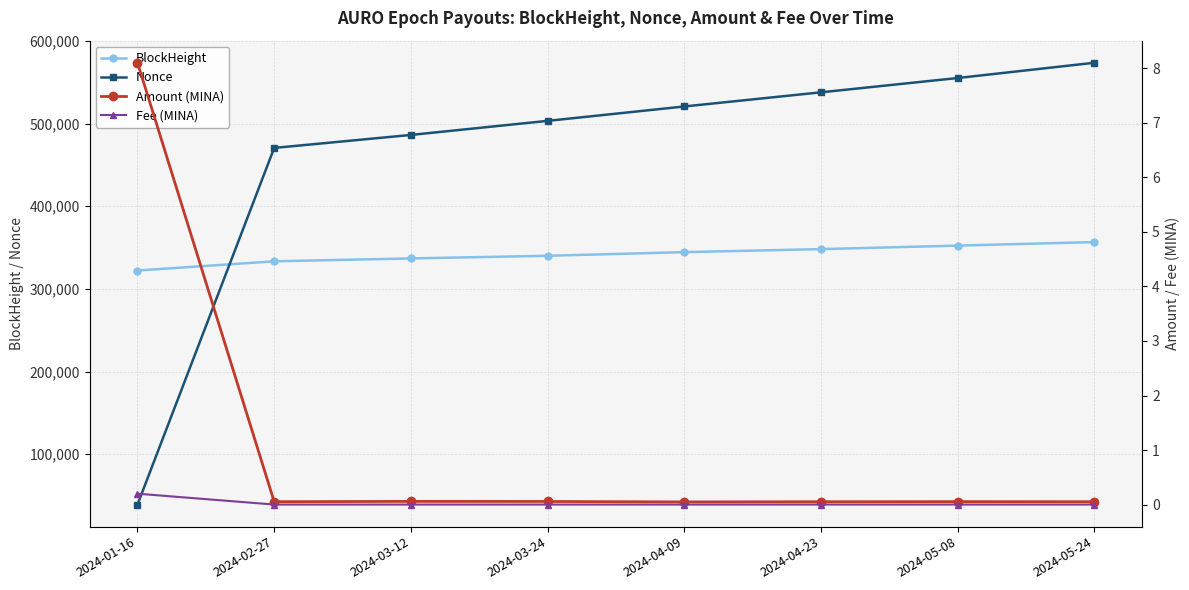

The Amount (MINA) series shows 0.1 at 2024-04-23. True or false?

True